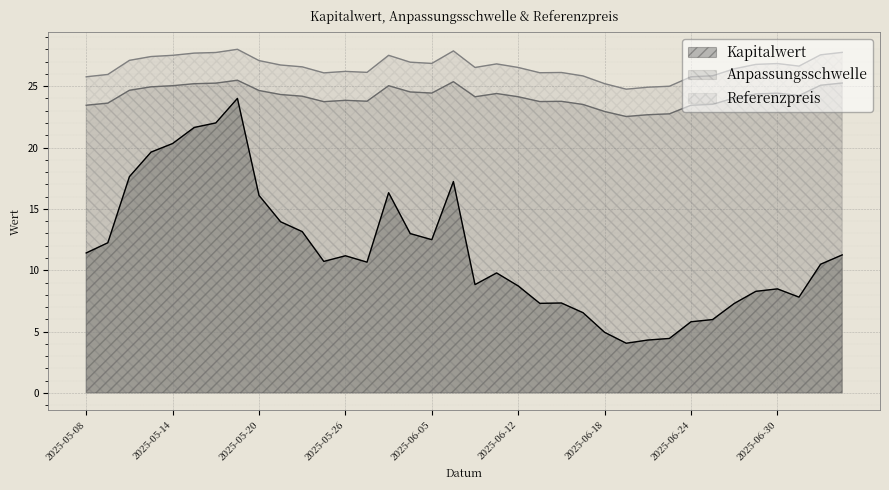

List the labels in order of Kapitalwert value, largest first.

2025-05-19, 2025-05-16, 2025-05-15, 2025-05-14, 2025-05-13, 2025-05-12, 2025-06-06, 2025-06-03, 2025-05-20, 2025-05-21, 2025-05-22, 2025-06-04, 2025-06-05, 2025-05-09, 2025-05-08, 2025-07-03, 2025-05-26, 2025-05-23, 2025-06-02, 2025-07-02, 2025-06-11, 2025-06-10, 2025-06-12, 2025-06-30, 2025-06-27, 2025-07-01, 2025-06-16, 2025-06-13, 2025-06-26, 2025-06-17, 2025-06-25, 2025-06-24, 2025-06-18, 2025-06-23, 2025-06-20, 2025-06-19